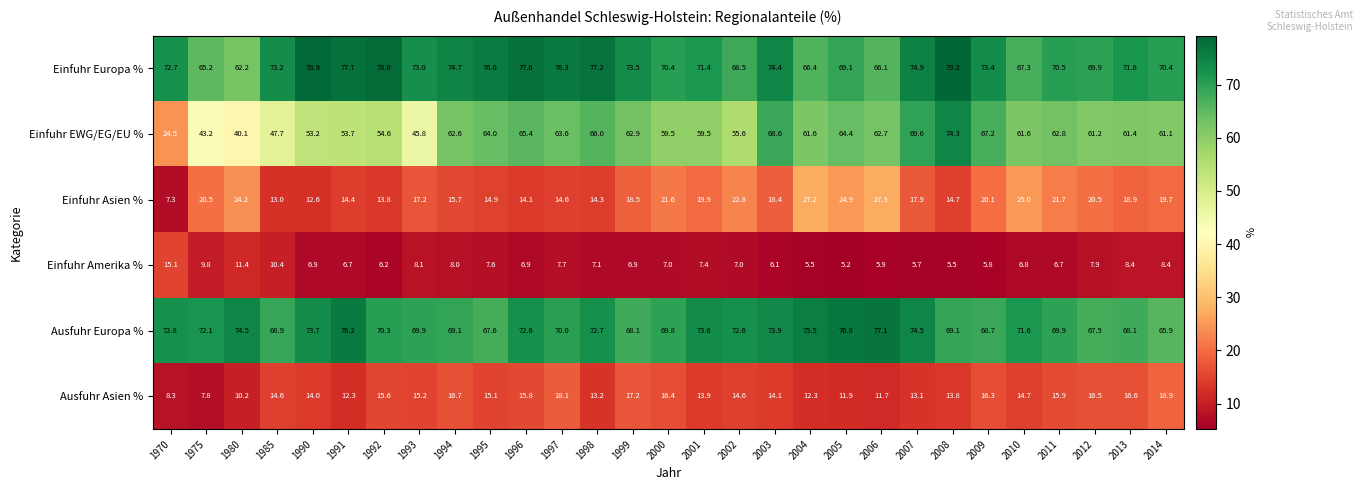

What is the difference between the maximum and minimum values in the Ausfuhr Europa % series?

11.2